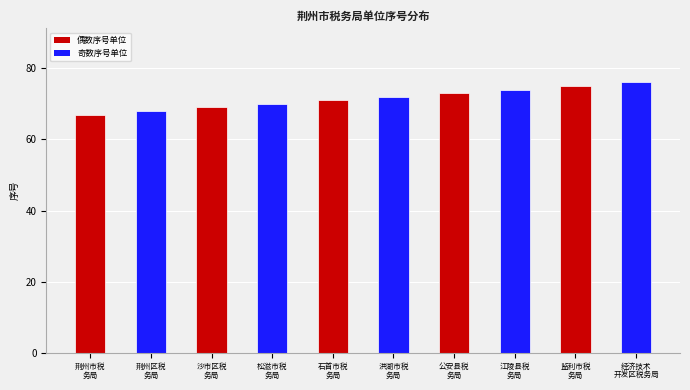

What is the label of the 1st bar from the right?

经济技术
开发区税务局